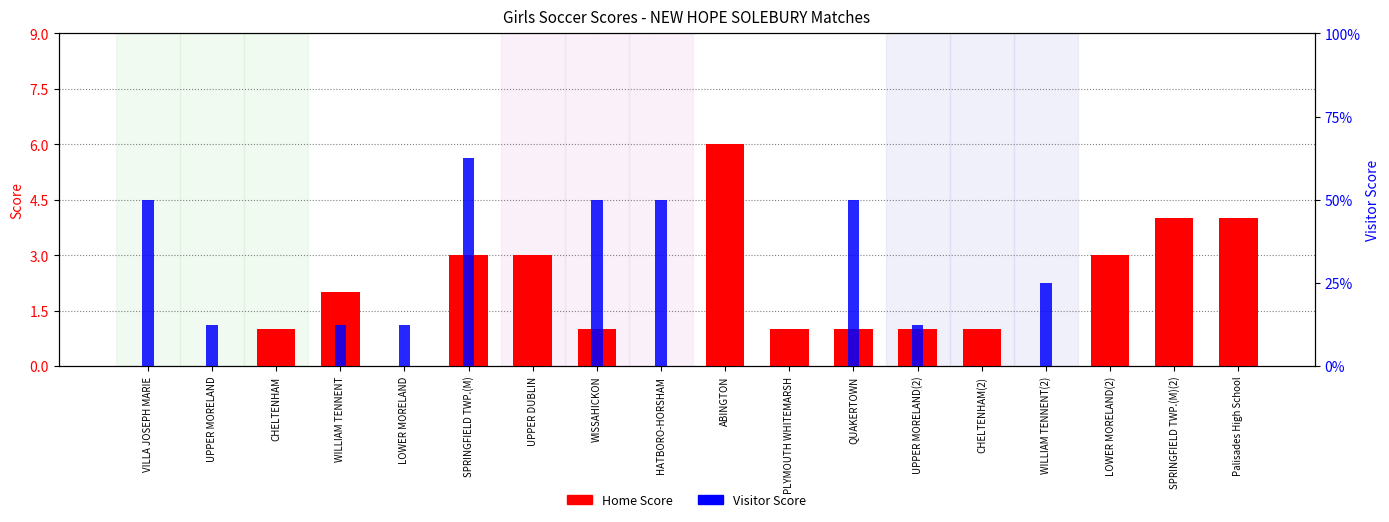

Reading left to right, transcribe all the data shown in this chart.

Home Score: VILLA JOSEPH MARIE=0	UPPER MORELAND=0	CHELTENHAM=1	WILLIAM TENNENT=2	LOWER MORELAND=0	SPRINGFIELD TWP.(M)=3	UPPER DUBLIN=3	WISSAHICKON=1	HATBORO-HORSHAM=0	ABINGTON=6	PLYMOUTH WHITEMARSH=1	QUAKERTOWN=1	UPPER MORELAND(2)=1	CHELTENHAM(2)=1	WILLIAM TENNENT(2)=0	LOWER MORELAND(2)=3	SPRINGFIELD TWP.(M)(2)=4	Palisades High School=4
Visitor Score: VILLA JOSEPH MARIE=4	UPPER MORELAND=1	CHELTENHAM=0	WILLIAM TENNENT=1	LOWER MORELAND=1	SPRINGFIELD TWP.(M)=5	UPPER DUBLIN=0	WISSAHICKON=4	HATBORO-HORSHAM=4	ABINGTON=0	PLYMOUTH WHITEMARSH=0	QUAKERTOWN=4	UPPER MORELAND(2)=1	CHELTENHAM(2)=0	WILLIAM TENNENT(2)=2	LOWER MORELAND(2)=0	SPRINGFIELD TWP.(M)(2)=0	Palisades High School=0